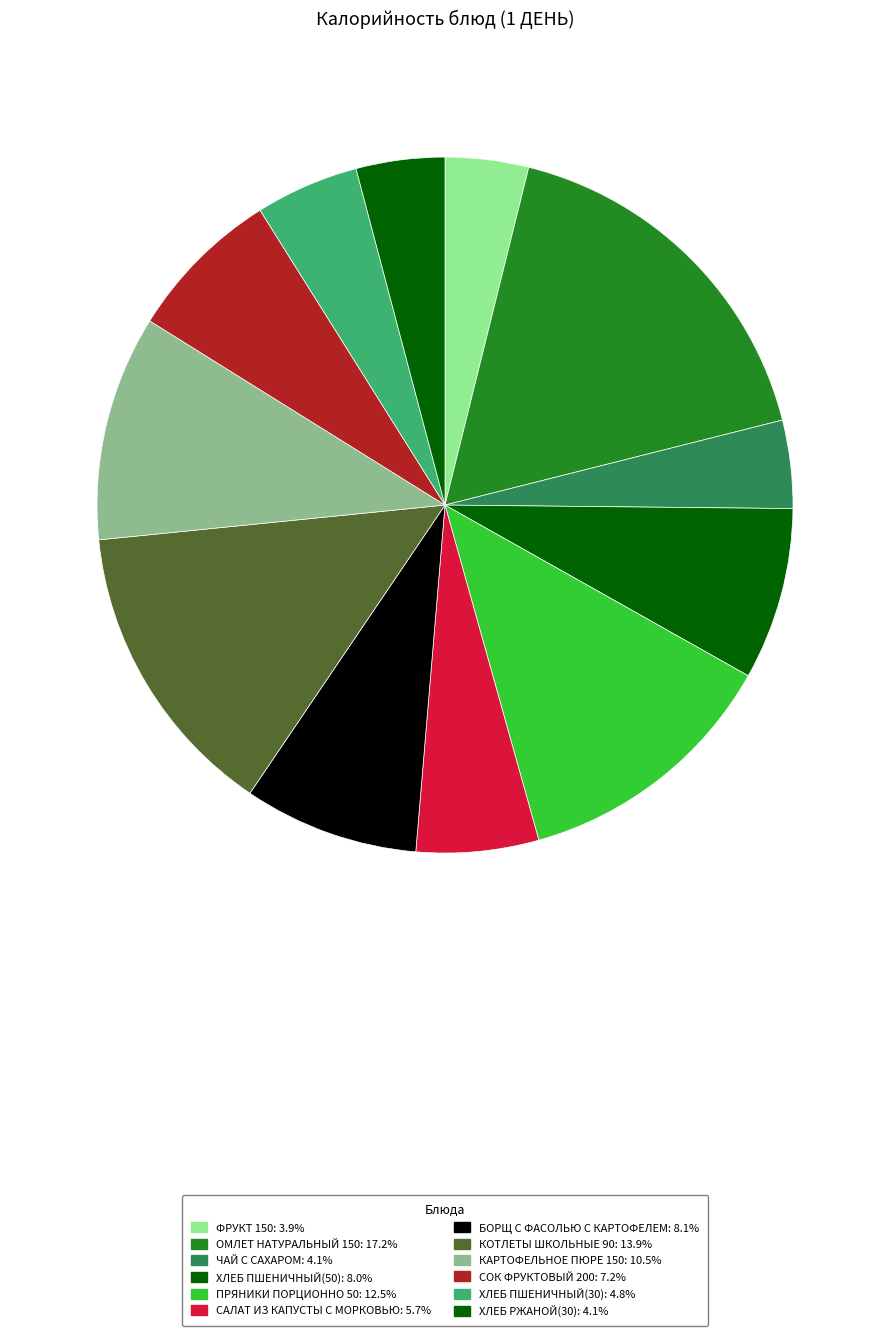

Is the sum of ФРУКТ 150 and КОТЛЕТЫ ШКОЛЬНЫЕ 90 greater than half?

No